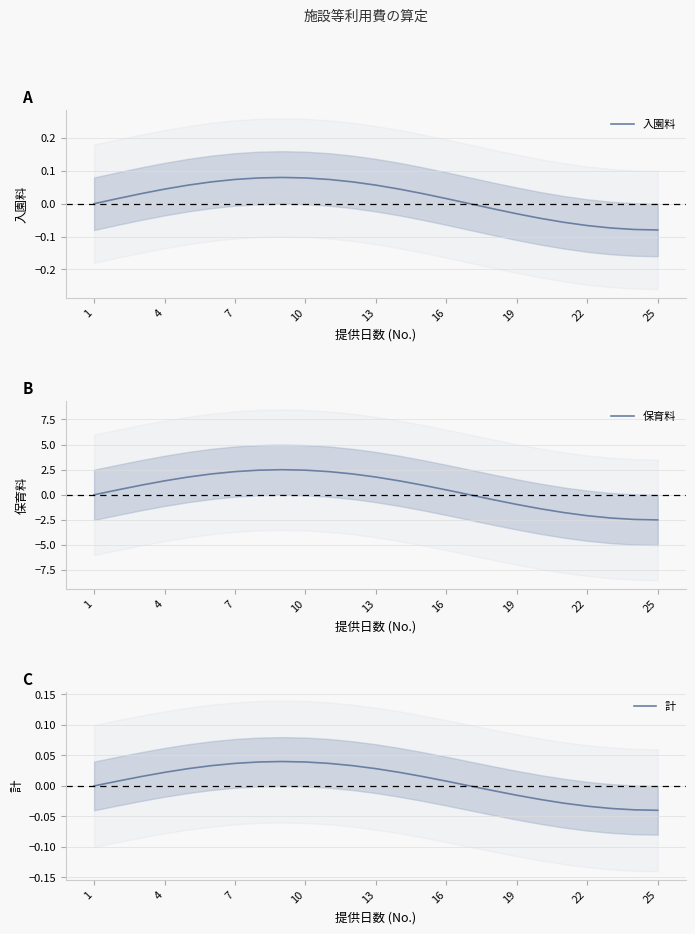

Is it true that 保育料 equals -1.0 at 19?

True